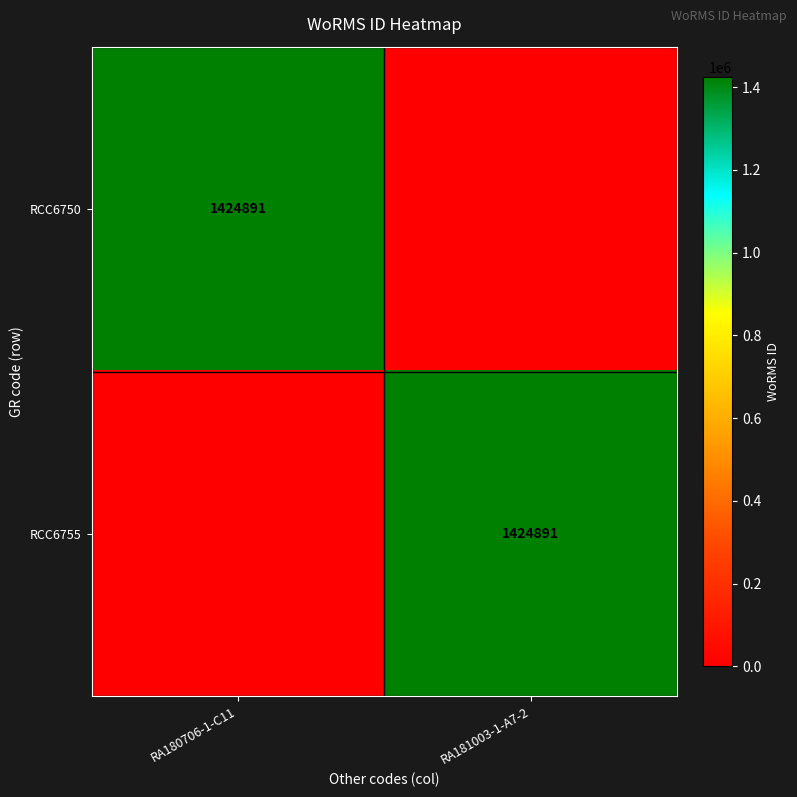

What is the spread (max minus min) of values at RA181003-1-A7-2?

1424891